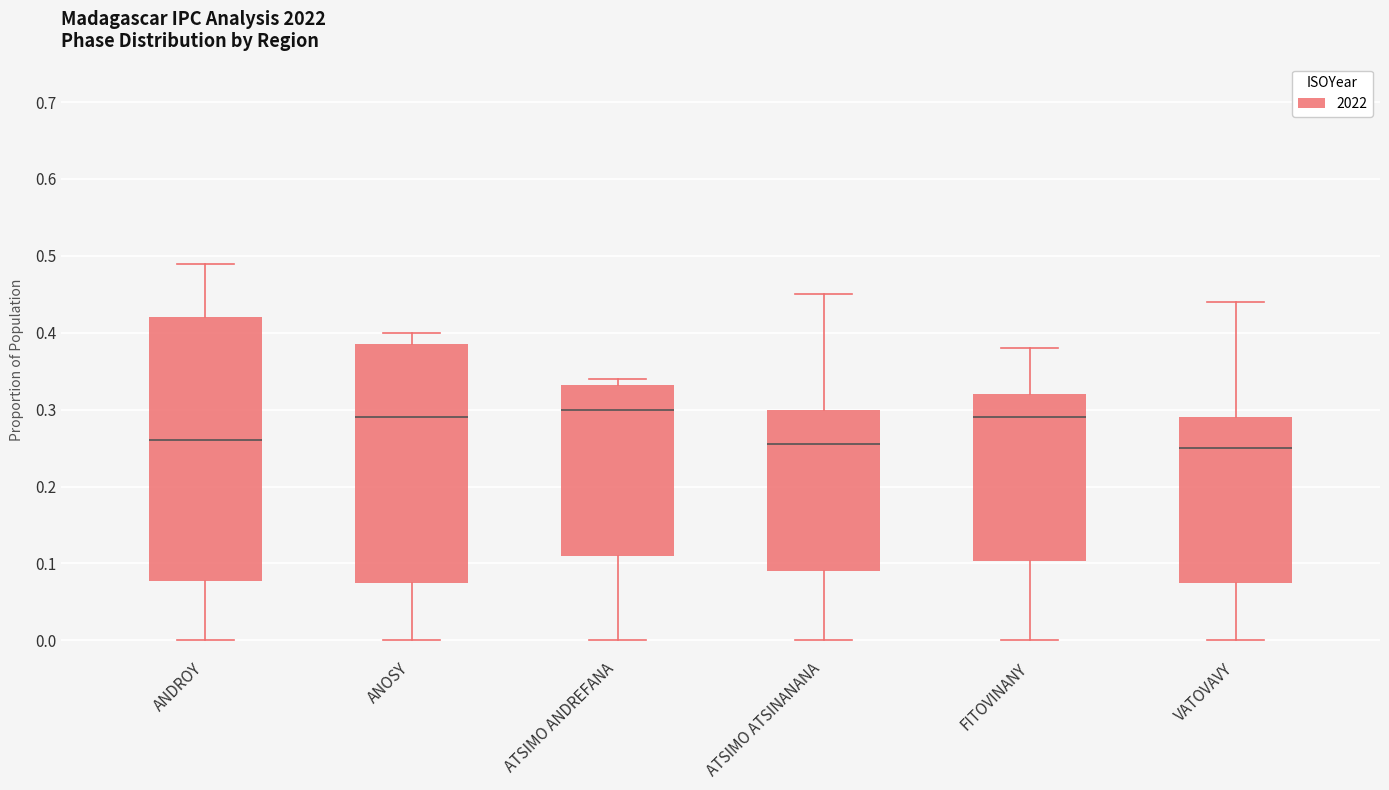

Reading left to right, transcribe this box plot: for each box, give where its median line is, the range the box spans, and where its two whiskers end, as read against the y-axis. The values are not printed on the chart, so give them approximately, as read against the axis.

ANDROY: median 0.26, box 0.08 to 0.42, whiskers 0.00 to 0.49
ANOSY: median 0.29, box 0.08 to 0.39, whiskers 0.00 to 0.40
ATSIMO ANDREFANA: median 0.30, box 0.11 to 0.33, whiskers 0.00 to 0.34
ATSIMO ATSINANANA: median 0.26, box 0.09 to 0.30, whiskers 0.00 to 0.45
FITOVINANY: median 0.29, box 0.10 to 0.32, whiskers 0.00 to 0.38
VATOVAVY: median 0.25, box 0.08 to 0.29, whiskers 0.00 to 0.44